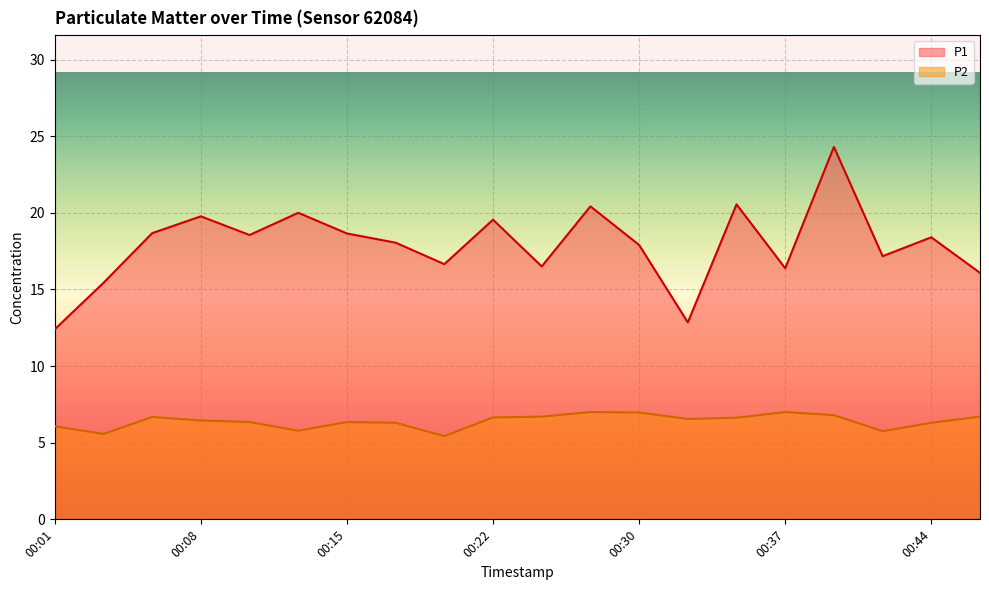

Which series has the largest total across all categories?

P1